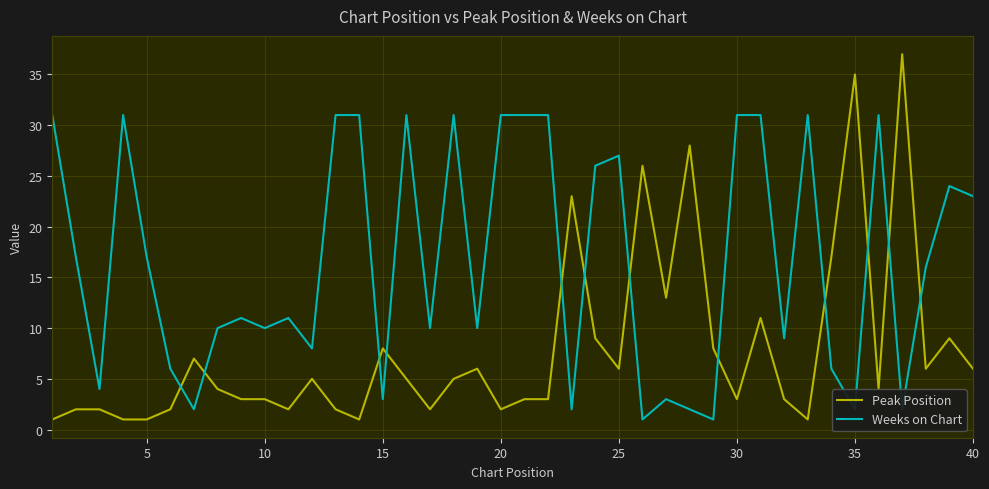

Which series has the largest range (max minus min)?

Peak Position